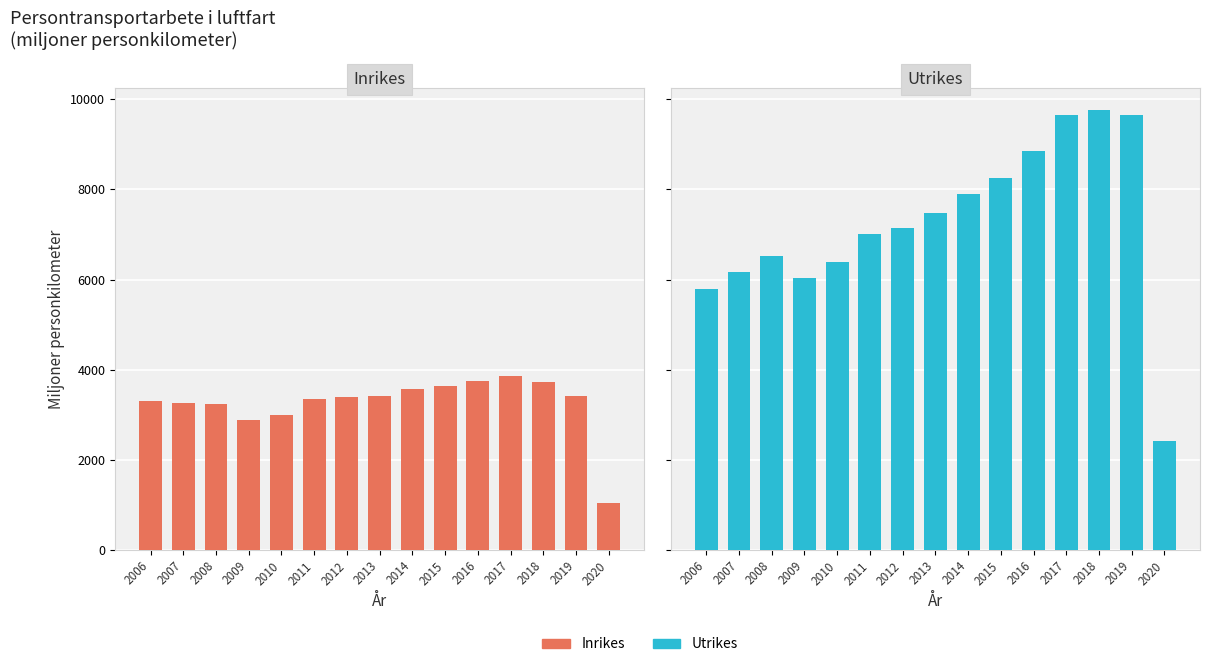

What is the difference between the Utrikes values at 2018 and 2010?

3366.1